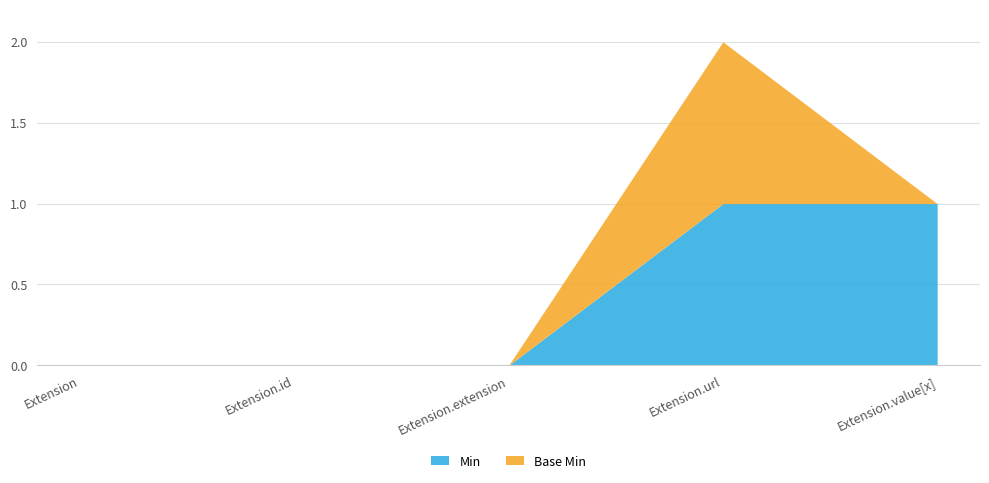

What value does the Base Min series have at Extension.url?

1